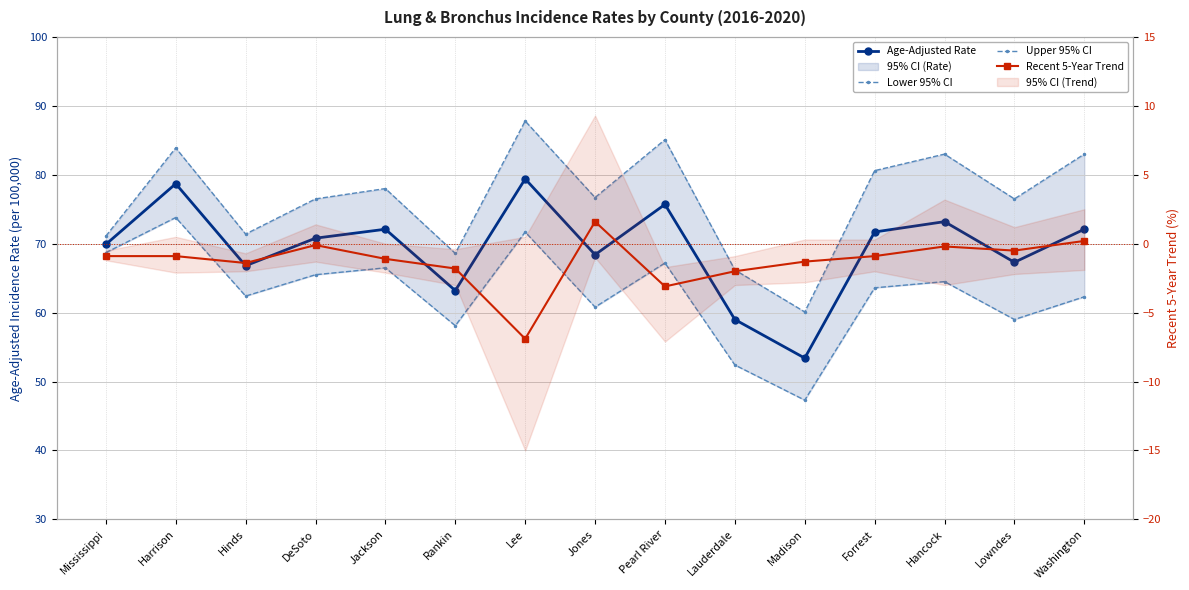

At which label does Upper 95% CI first exceed 76?

Harrison